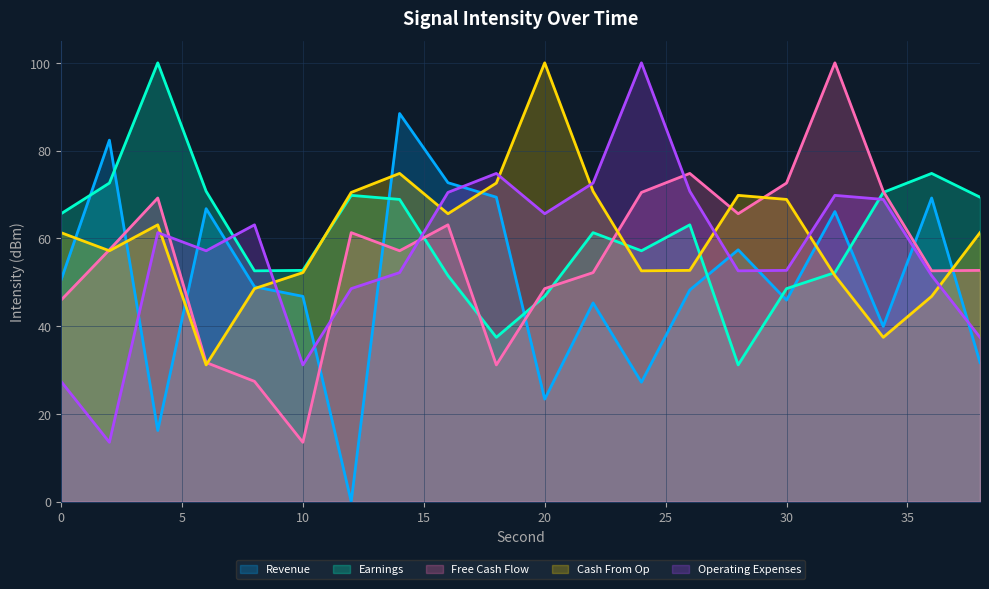

Is the value of Revenue at 24 greater than the value of Free Cash Flow at 6?

No